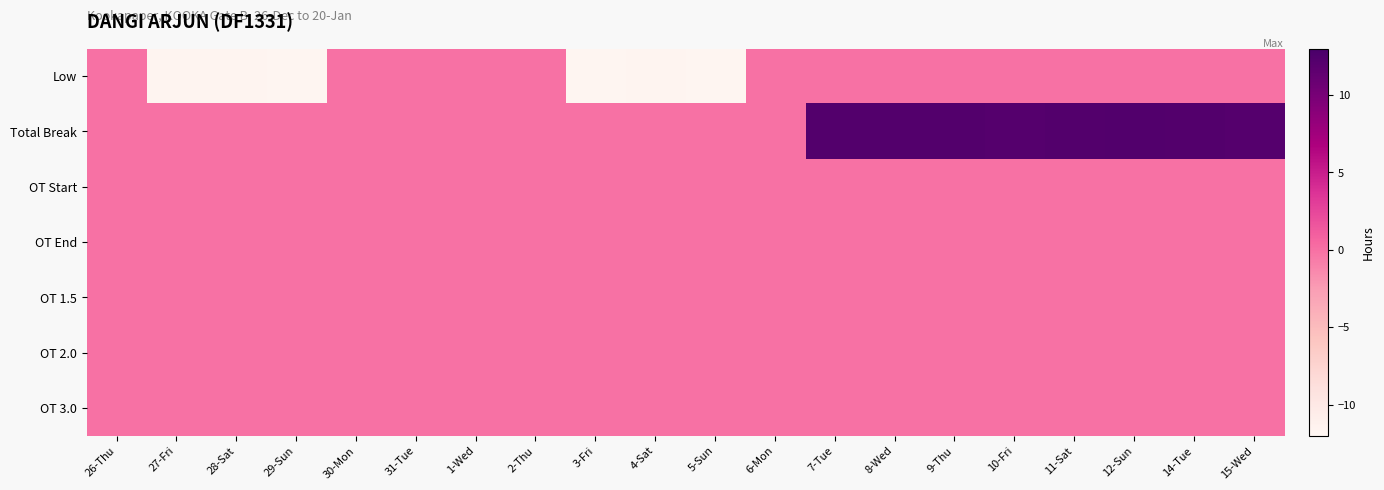

Reading left to right, list all the values displayed in this chart.

Low: 26-Thu=0.0	27-Fri=-11.7	28-Sat=-11.7	29-Sun=-11.8	30-Mon=0.0	31-Tue=0.0	1-Wed=0.0	2-Thu=0.0	3-Fri=-11.8	4-Sat=-11.6	5-Sun=-11.8	6-Mon=0.0	7-Tue=0.0	8-Wed=0.0	9-Thu=0.0	10-Fri=0.0	11-Sat=0.0	12-Sun=0.0	14-Tue=0.0	15-Wed=0.0
Total Break: 26-Thu=0.0	27-Fri=0.0	28-Sat=0.0	29-Sun=0.0	30-Mon=0.0	31-Tue=0.0	1-Wed=0.0	2-Thu=0.0	3-Fri=0.0	4-Sat=0.0	5-Sun=0.0	6-Mon=0.0	7-Tue=12.3	8-Wed=12.2	9-Thu=12.2	10-Fri=12.2	11-Sat=12.2	12-Sun=12.4	14-Tue=12.3	15-Wed=12.2
OT Start: 26-Thu=0.0	27-Fri=0.0	28-Sat=0.0	29-Sun=0.0	30-Mon=0.0	31-Tue=0.0	1-Wed=0.0	2-Thu=0.0	3-Fri=0.0	4-Sat=0.0	5-Sun=0.0	6-Mon=0.0	7-Tue=0.0	8-Wed=0.0	9-Thu=0.0	10-Fri=0.0	11-Sat=0.0	12-Sun=0.0	14-Tue=0.0	15-Wed=0.0
OT End: 26-Thu=0.0	27-Fri=0.0	28-Sat=0.0	29-Sun=0.0	30-Mon=0.0	31-Tue=0.0	1-Wed=0.0	2-Thu=0.0	3-Fri=0.0	4-Sat=0.0	5-Sun=0.0	6-Mon=0.0	7-Tue=0.0	8-Wed=0.0	9-Thu=0.0	10-Fri=0.0	11-Sat=0.0	12-Sun=0.0	14-Tue=0.0	15-Wed=0.0
OT 1.5: 26-Thu=0.0	27-Fri=0.0	28-Sat=0.0	29-Sun=0.0	30-Mon=0.0	31-Tue=0.0	1-Wed=0.0	2-Thu=0.0	3-Fri=0.0	4-Sat=0.0	5-Sun=0.0	6-Mon=0.0	7-Tue=0.0	8-Wed=0.0	9-Thu=0.0	10-Fri=0.0	11-Sat=0.0	12-Sun=0.0	14-Tue=0.0	15-Wed=0.0
OT 2.0: 26-Thu=0.0	27-Fri=0.0	28-Sat=0.0	29-Sun=0.0	30-Mon=0.0	31-Tue=0.0	1-Wed=0.0	2-Thu=0.0	3-Fri=0.0	4-Sat=0.0	5-Sun=0.0	6-Mon=0.0	7-Tue=0.0	8-Wed=0.0	9-Thu=0.0	10-Fri=0.0	11-Sat=0.0	12-Sun=0.0	14-Tue=0.0	15-Wed=0.0
OT 3.0: 26-Thu=0.0	27-Fri=0.0	28-Sat=0.0	29-Sun=0.0	30-Mon=0.0	31-Tue=0.0	1-Wed=0.0	2-Thu=0.0	3-Fri=0.0	4-Sat=0.0	5-Sun=0.0	6-Mon=0.0	7-Tue=0.0	8-Wed=0.0	9-Thu=0.0	10-Fri=0.0	11-Sat=0.0	12-Sun=0.0	14-Tue=0.0	15-Wed=0.0